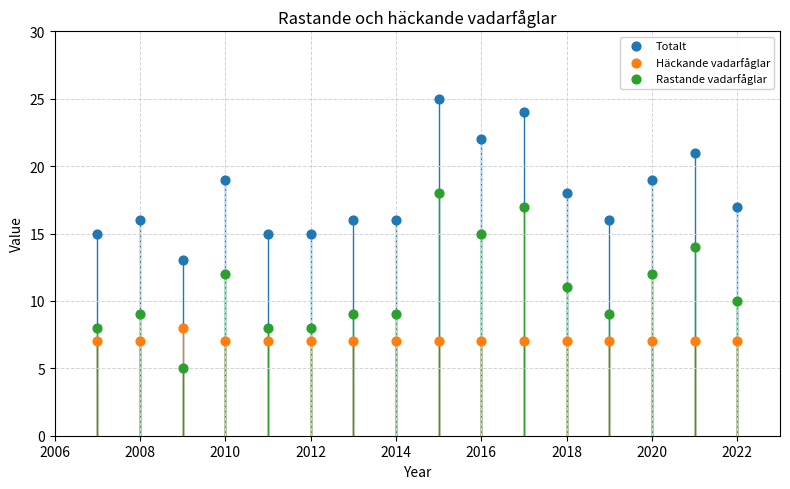

Which series contains the highest Y value?

Totalt